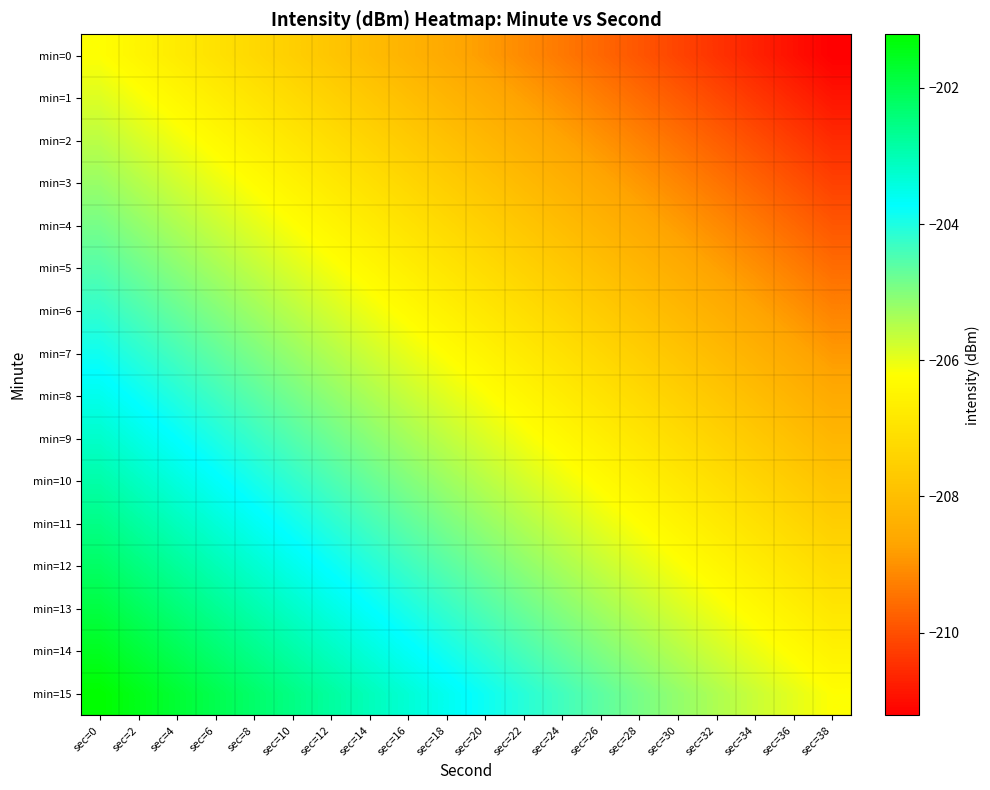

Reading left to right, transcribe all the data shown in this chart.

min=0: sec=0=-206.2	sec=2=-206.5	sec=4=-206.7	sec=6=-207.0	sec=8=-207.3	sec=10=-207.5	sec=12=-207.8	sec=14=-208.1	sec=16=-208.3	sec=18=-208.6	sec=20=-208.8	sec=22=-209.1	sec=24=-209.4	sec=26=-209.6	sec=28=-209.9	sec=30=-210.2	sec=32=-210.4	sec=34=-210.7	sec=36=-210.9	sec=38=-211.2
min=1: sec=0=-205.9	sec=2=-206.1	sec=4=-206.4	sec=6=-206.7	sec=8=-206.9	sec=10=-207.2	sec=12=-207.5	sec=14=-207.7	sec=16=-208.0	sec=18=-208.2	sec=20=-208.5	sec=22=-208.8	sec=24=-209.0	sec=26=-209.3	sec=28=-209.6	sec=30=-209.8	sec=32=-210.1	sec=34=-210.4	sec=36=-210.6	sec=38=-210.9
min=2: sec=0=-205.5	sec=2=-205.8	sec=4=-206.1	sec=6=-206.3	sec=8=-206.6	sec=10=-206.9	sec=12=-207.1	sec=14=-207.4	sec=16=-207.7	sec=18=-207.9	sec=20=-208.2	sec=22=-208.4	sec=24=-208.7	sec=26=-209.0	sec=28=-209.2	sec=30=-209.5	sec=32=-209.8	sec=34=-210.0	sec=36=-210.3	sec=38=-210.5
min=3: sec=0=-205.2	sec=2=-205.5	sec=4=-205.7	sec=6=-206.0	sec=8=-206.3	sec=10=-206.5	sec=12=-206.8	sec=14=-207.1	sec=16=-207.3	sec=18=-207.6	sec=20=-207.8	sec=22=-208.1	sec=24=-208.4	sec=26=-208.6	sec=28=-208.9	sec=30=-209.2	sec=32=-209.4	sec=34=-209.7	sec=36=-209.9	sec=38=-210.2
min=4: sec=0=-204.9	sec=2=-205.1	sec=4=-205.4	sec=6=-205.7	sec=8=-205.9	sec=10=-206.2	sec=12=-206.5	sec=14=-206.7	sec=16=-207.0	sec=18=-207.2	sec=20=-207.5	sec=22=-207.8	sec=24=-208.0	sec=26=-208.3	sec=28=-208.6	sec=30=-208.8	sec=32=-209.1	sec=34=-209.4	sec=36=-209.6	sec=38=-209.9
min=5: sec=0=-204.5	sec=2=-204.8	sec=4=-205.1	sec=6=-205.3	sec=8=-205.6	sec=10=-205.9	sec=12=-206.1	sec=14=-206.4	sec=16=-206.7	sec=18=-206.9	sec=20=-207.2	sec=22=-207.4	sec=24=-207.7	sec=26=-208.0	sec=28=-208.2	sec=30=-208.5	sec=32=-208.8	sec=34=-209.0	sec=36=-209.3	sec=38=-209.5
min=6: sec=0=-204.2	sec=2=-204.5	sec=4=-204.7	sec=6=-205.0	sec=8=-205.3	sec=10=-205.5	sec=12=-205.8	sec=14=-206.1	sec=16=-206.3	sec=18=-206.6	sec=20=-206.8	sec=22=-207.1	sec=24=-207.4	sec=26=-207.6	sec=28=-207.9	sec=30=-208.2	sec=32=-208.4	sec=34=-208.7	sec=36=-208.9	sec=38=-209.2
min=7: sec=0=-203.9	sec=2=-204.1	sec=4=-204.4	sec=6=-204.7	sec=8=-204.9	sec=10=-205.2	sec=12=-205.5	sec=14=-205.7	sec=16=-206.0	sec=18=-206.2	sec=20=-206.5	sec=22=-206.8	sec=24=-207.0	sec=26=-207.3	sec=28=-207.6	sec=30=-207.8	sec=32=-208.1	sec=34=-208.4	sec=36=-208.6	sec=38=-208.9
min=8: sec=0=-203.5	sec=2=-203.8	sec=4=-204.1	sec=6=-204.3	sec=8=-204.6	sec=10=-204.9	sec=12=-205.1	sec=14=-205.4	sec=16=-205.7	sec=18=-205.9	sec=20=-206.2	sec=22=-206.4	sec=24=-206.7	sec=26=-207.0	sec=28=-207.2	sec=30=-207.5	sec=32=-207.8	sec=34=-208.0	sec=36=-208.3	sec=38=-208.5
min=9: sec=0=-203.2	sec=2=-203.5	sec=4=-203.7	sec=6=-204.0	sec=8=-204.3	sec=10=-204.5	sec=12=-204.8	sec=14=-205.1	sec=16=-205.3	sec=18=-205.6	sec=20=-205.8	sec=22=-206.1	sec=24=-206.4	sec=26=-206.6	sec=28=-206.9	sec=30=-207.2	sec=32=-207.4	sec=34=-207.7	sec=36=-207.9	sec=38=-208.2
min=10: sec=0=-202.9	sec=2=-203.1	sec=4=-203.4	sec=6=-203.7	sec=8=-203.9	sec=10=-204.2	sec=12=-204.5	sec=14=-204.7	sec=16=-205.0	sec=18=-205.2	sec=20=-205.5	sec=22=-205.8	sec=24=-206.0	sec=26=-206.3	sec=28=-206.6	sec=30=-206.8	sec=32=-207.1	sec=34=-207.4	sec=36=-207.6	sec=38=-207.9
min=11: sec=0=-202.5	sec=2=-202.8	sec=4=-203.1	sec=6=-203.3	sec=8=-203.6	sec=10=-203.9	sec=12=-204.1	sec=14=-204.4	sec=16=-204.7	sec=18=-204.9	sec=20=-205.2	sec=22=-205.4	sec=24=-205.7	sec=26=-206.0	sec=28=-206.2	sec=30=-206.5	sec=32=-206.8	sec=34=-207.0	sec=36=-207.3	sec=38=-207.5
min=12: sec=0=-202.2	sec=2=-202.5	sec=4=-202.7	sec=6=-203.0	sec=8=-203.3	sec=10=-203.5	sec=12=-203.8	sec=14=-204.1	sec=16=-204.3	sec=18=-204.6	sec=20=-204.8	sec=22=-205.1	sec=24=-205.4	sec=26=-205.6	sec=28=-205.9	sec=30=-206.2	sec=32=-206.4	sec=34=-206.7	sec=36=-206.9	sec=38=-207.2
min=13: sec=0=-201.9	sec=2=-202.1	sec=4=-202.4	sec=6=-202.7	sec=8=-202.9	sec=10=-203.2	sec=12=-203.5	sec=14=-203.7	sec=16=-204.0	sec=18=-204.2	sec=20=-204.5	sec=22=-204.8	sec=24=-205.0	sec=26=-205.3	sec=28=-205.6	sec=30=-205.8	sec=32=-206.1	sec=34=-206.4	sec=36=-206.6	sec=38=-206.9
min=14: sec=0=-201.5	sec=2=-201.8	sec=4=-202.1	sec=6=-202.3	sec=8=-202.6	sec=10=-202.9	sec=12=-203.1	sec=14=-203.4	sec=16=-203.7	sec=18=-203.9	sec=20=-204.2	sec=22=-204.4	sec=24=-204.7	sec=26=-205.0	sec=28=-205.2	sec=30=-205.5	sec=32=-205.8	sec=34=-206.0	sec=36=-206.3	sec=38=-206.5
min=15: sec=0=-201.2	sec=2=-201.5	sec=4=-201.7	sec=6=-202.0	sec=8=-202.3	sec=10=-202.5	sec=12=-202.8	sec=14=-203.1	sec=16=-203.3	sec=18=-203.6	sec=20=-203.8	sec=22=-204.1	sec=24=-204.4	sec=26=-204.6	sec=28=-204.9	sec=30=-205.2	sec=32=-205.4	sec=34=-205.7	sec=36=-205.9	sec=38=-206.2